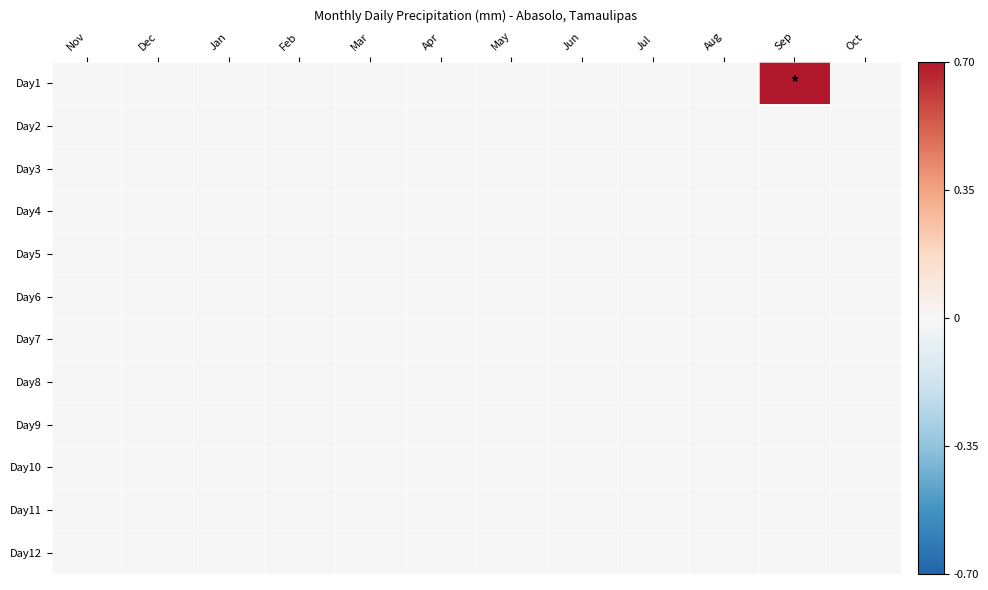

At May, list the series in order from smallest to largest.

Day1, Day2, Day3, Day4, Day5, Day6, Day7, Day8, Day9, Day10, Day11, Day12